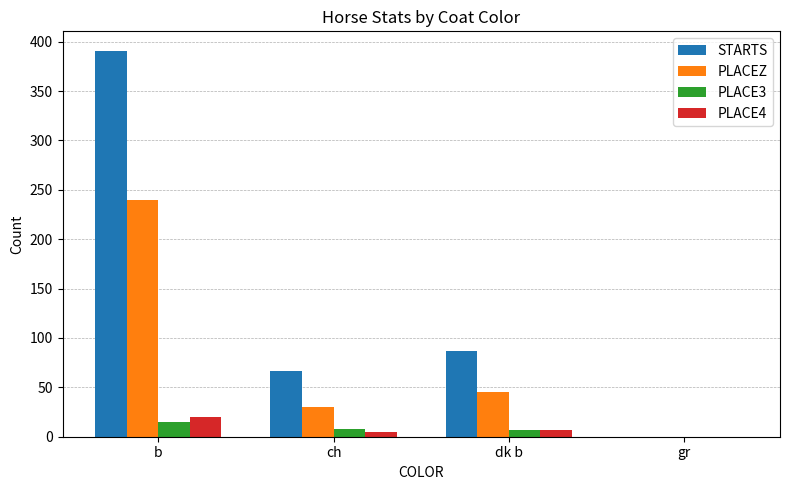

Are the bars horizontal?

No